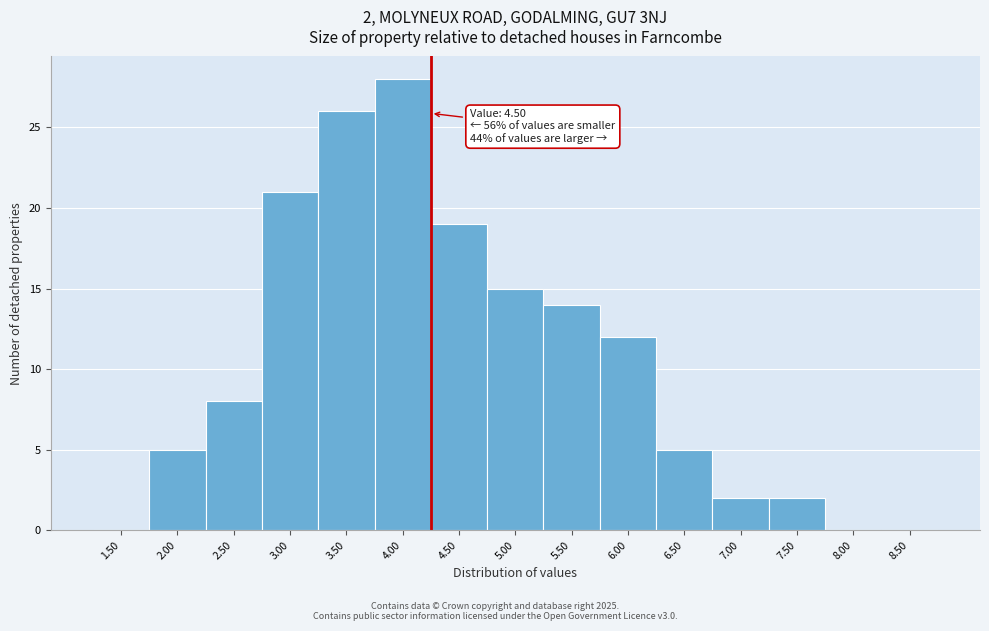

Reading left to right, list all the values displayed in this chart.

1.50=0	2.00=5	2.50=8	3.00=21	3.50=26	4.00=28	4.50=19	5.00=15	5.50=14	6.00=12	6.50=5	7.00=2	7.50=2	8.00=0	8.50=0